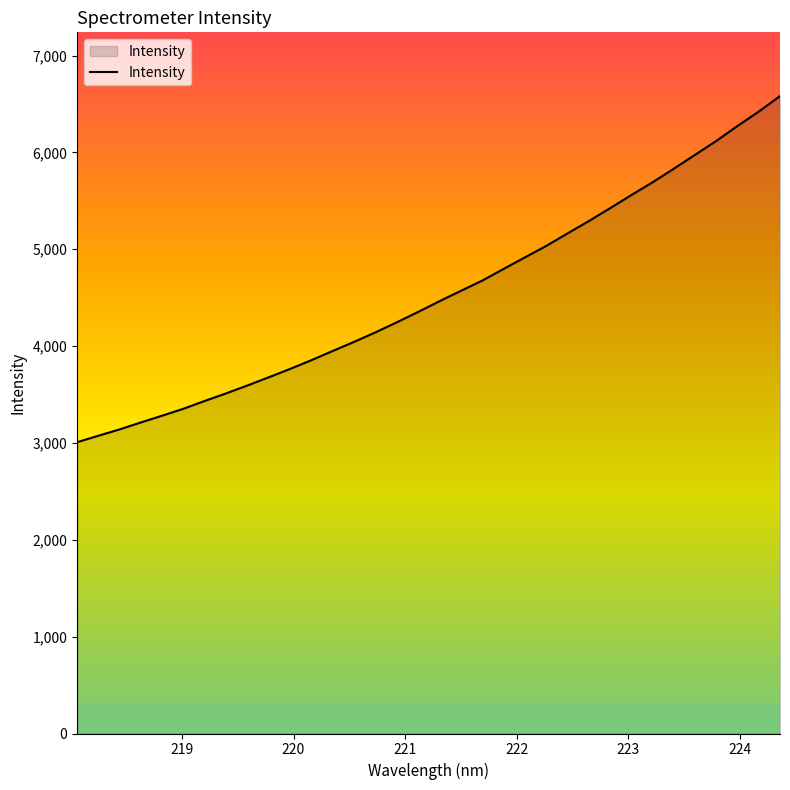

What is the difference between the maximum and minimum values?

3574.0